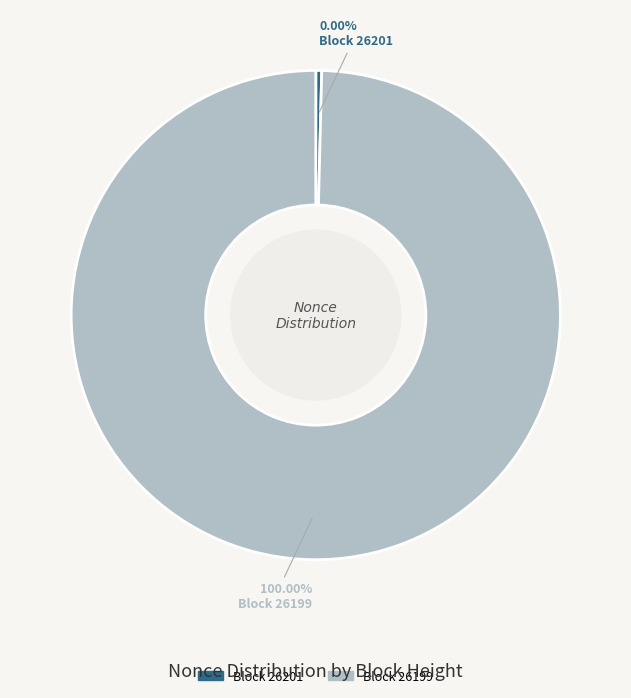

How many segments does this pie chart have?

2